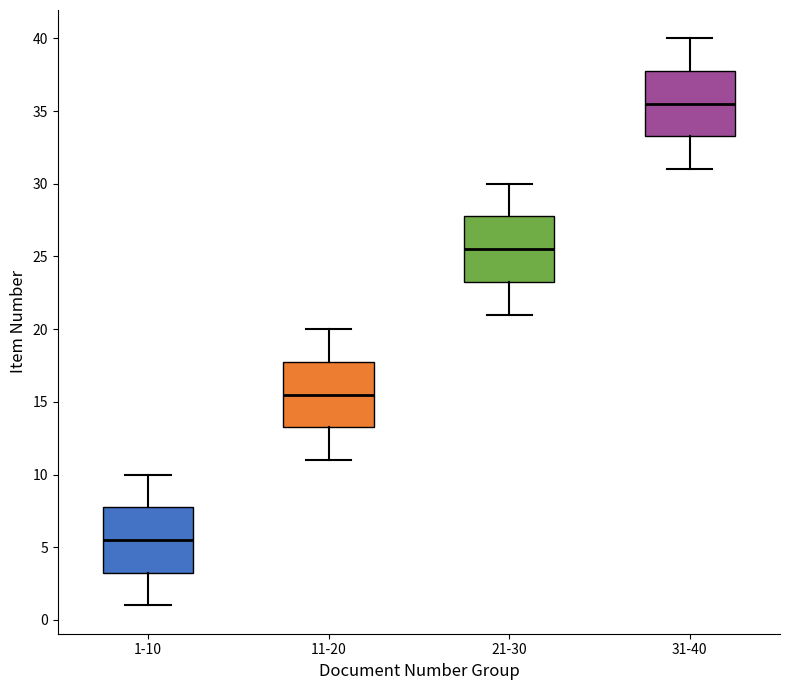

Reading left to right, transcribe this box plot: for each box, give where its median line is, the range the box spans, and where its two whiskers end, as read against the y-axis. The values are not printed on the chart, so give them approximately, as read against the axis.

1-10: median 5.5, box 3.5 to 8.0, whiskers 1.0 to 10.0
11-20: median 15.5, box 13.5 to 18.0, whiskers 11.0 to 20.0
21-30: median 25.5, box 23.5 to 28.0, whiskers 21.0 to 30.0
31-40: median 35.5, box 33.5 to 38.0, whiskers 31.0 to 40.0